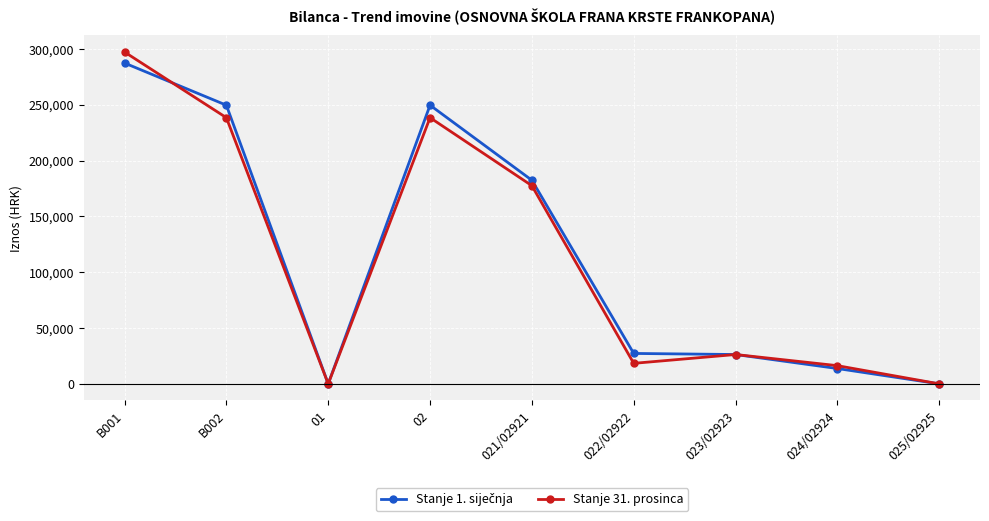

Which series has the largest range (max minus min)?

Stanje 31. prosinca